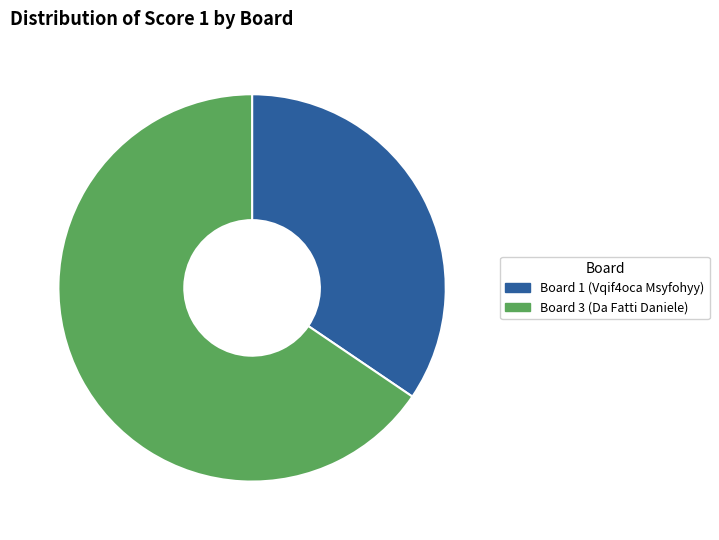

Does any single category account for the majority?

Yes